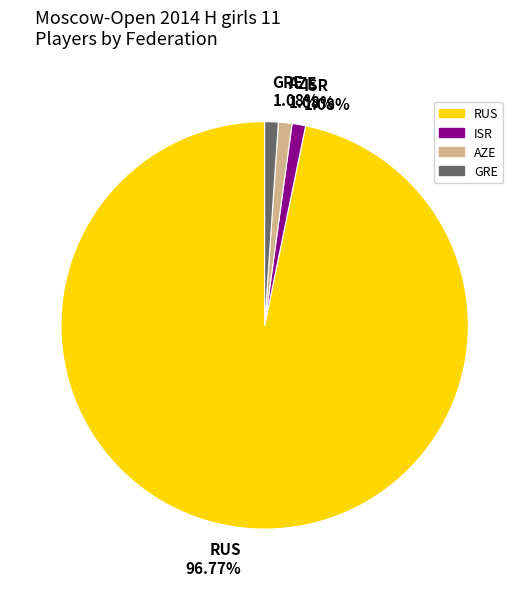

Count the number of slices in the pie.

4